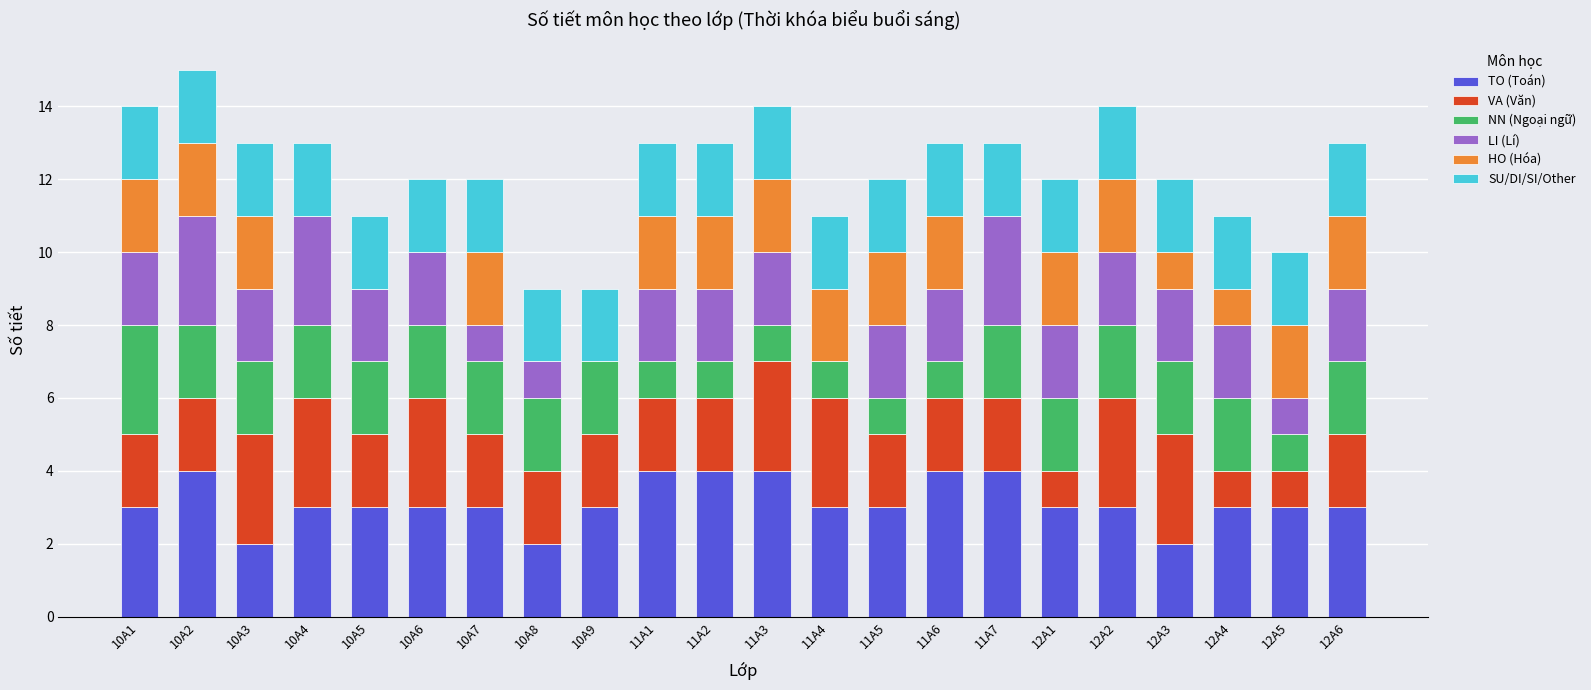

What is the total value across all series at 11A7?

13